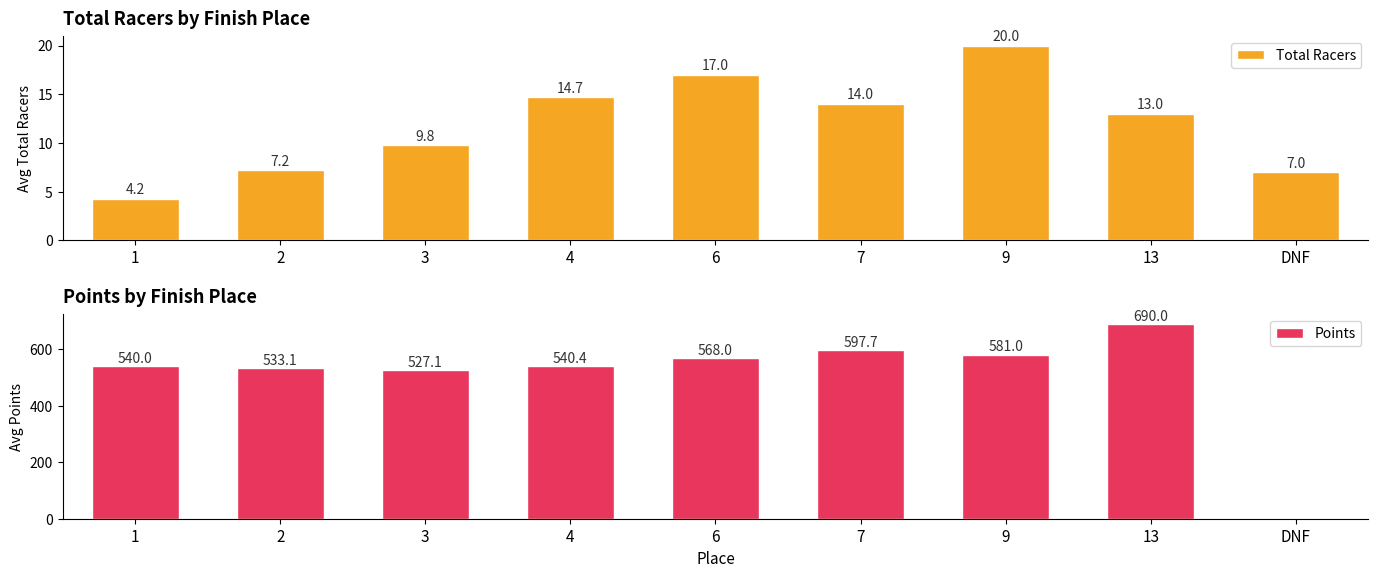

What is the average value of the Total Racers series?

11.9